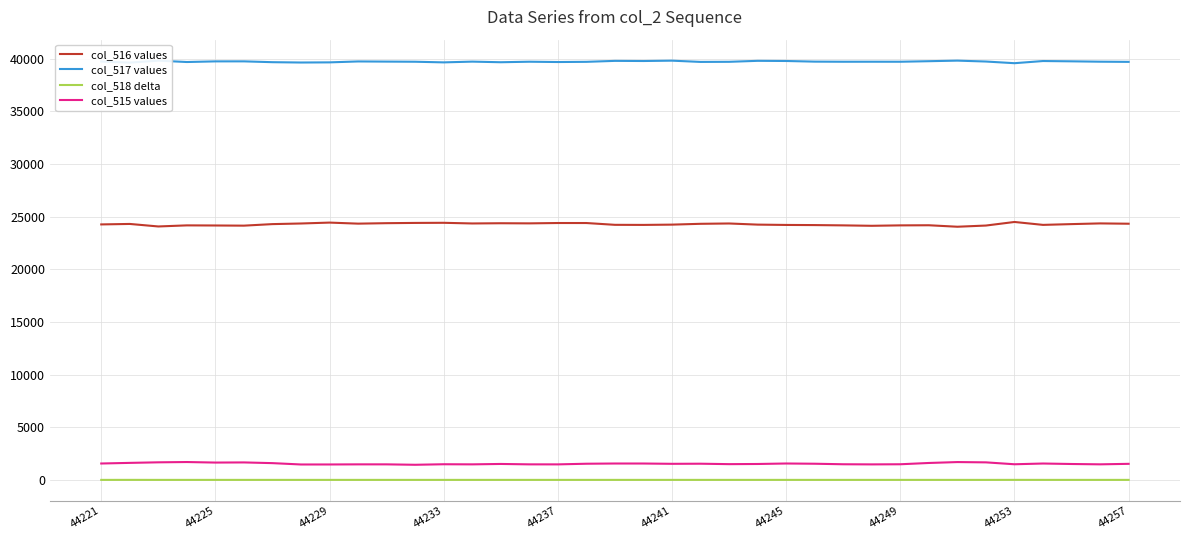

What is the maximum value shown in the chart?

39807